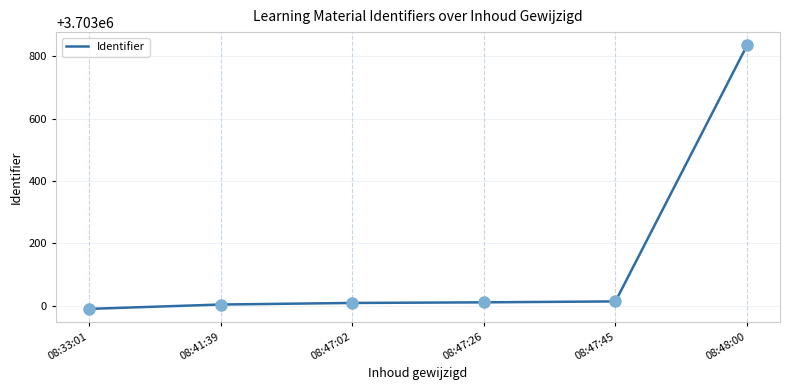

Between 08:47:02 and 08:48:00, which is larger?

08:48:00